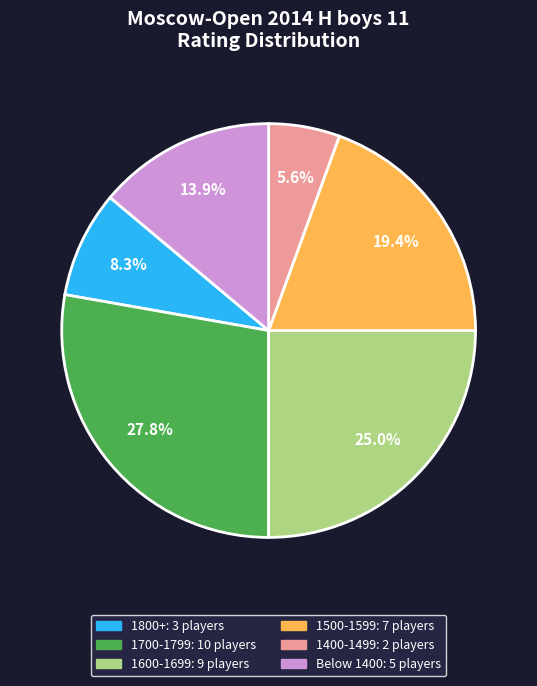

Is there a majority slice in this chart?

No